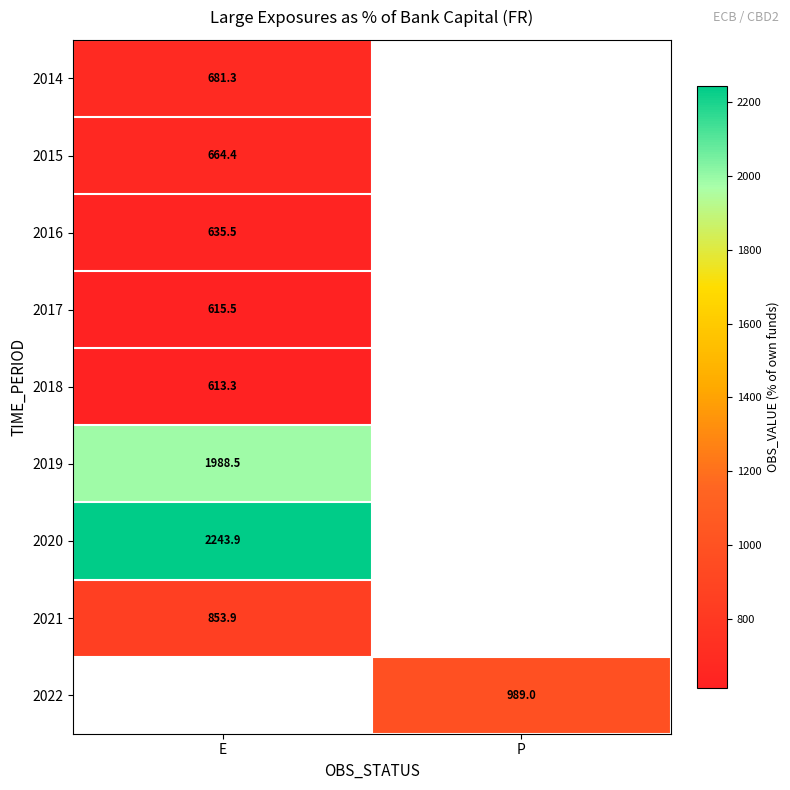

The 2020 series shows 2243.9 at E. True or false?

True